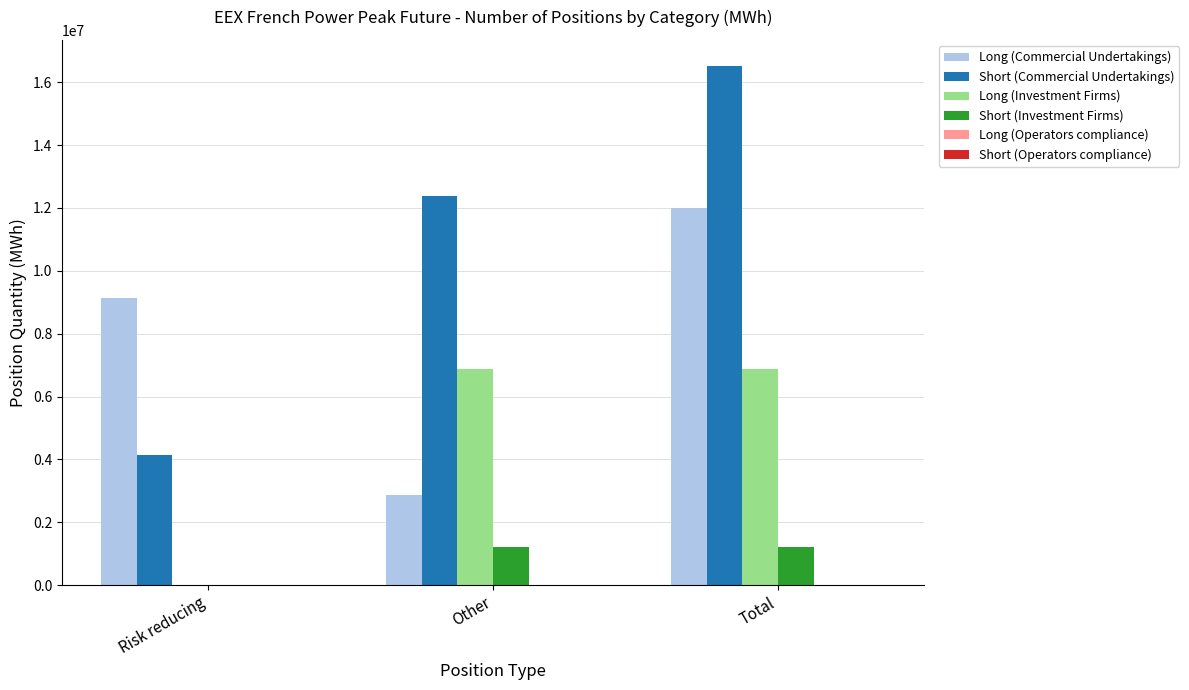

The value of Long (Investment Firms) at Other is 1515189. True or false?

False